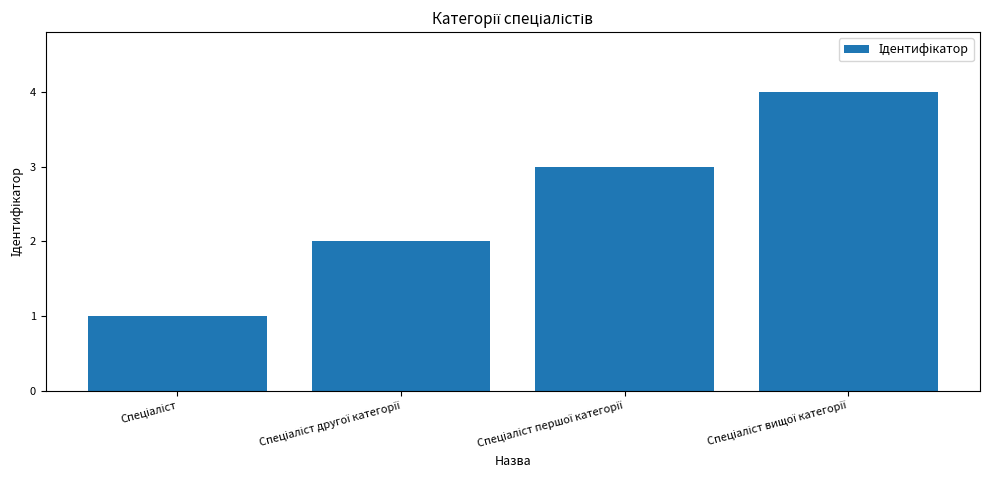

What is the difference between the maximum and minimum values?

3